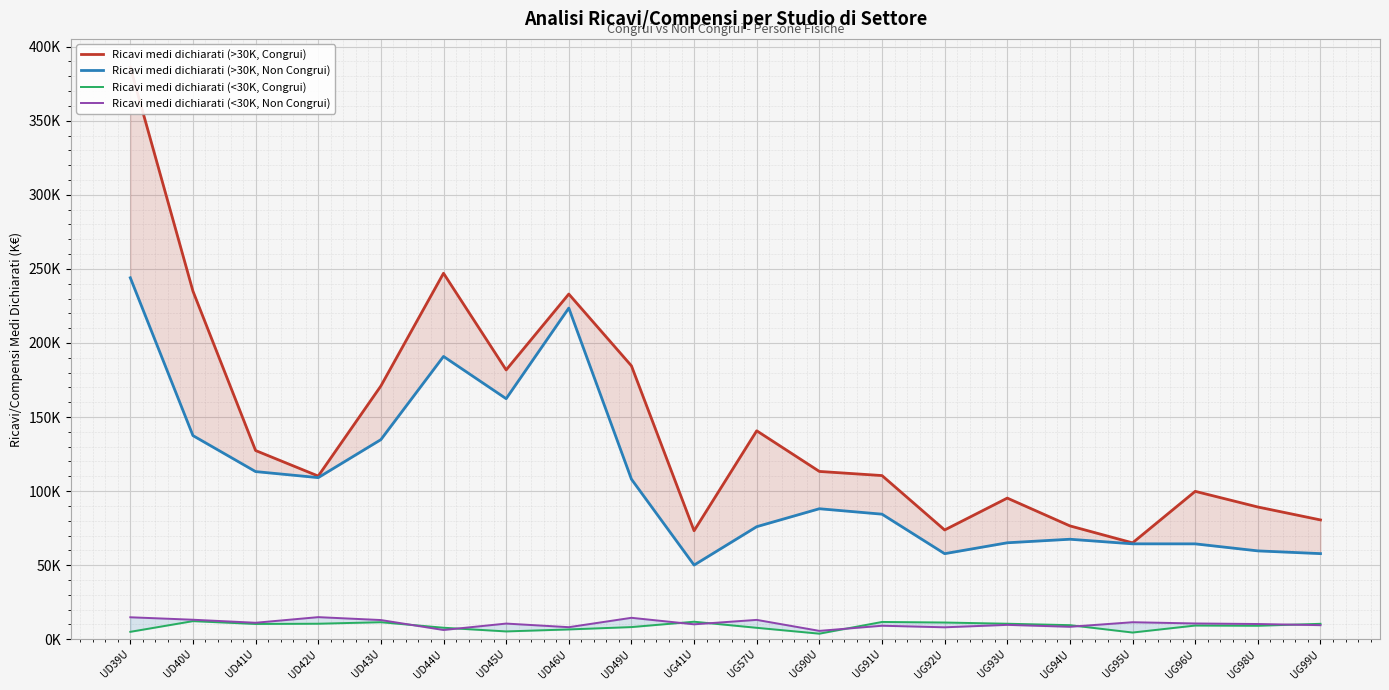

Where is Ricavi medi dichiarati (>30K, Non Congrui) nearest to the value 147?

UD40U